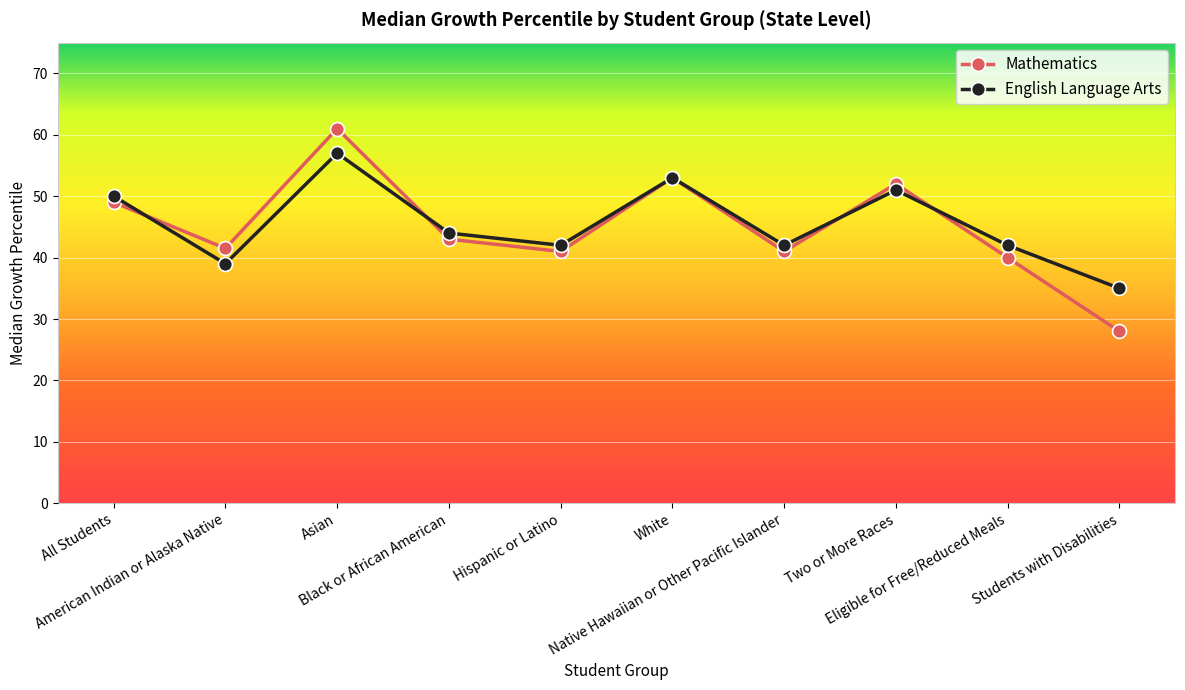

At how many categories does at least one series exceed 47?

4